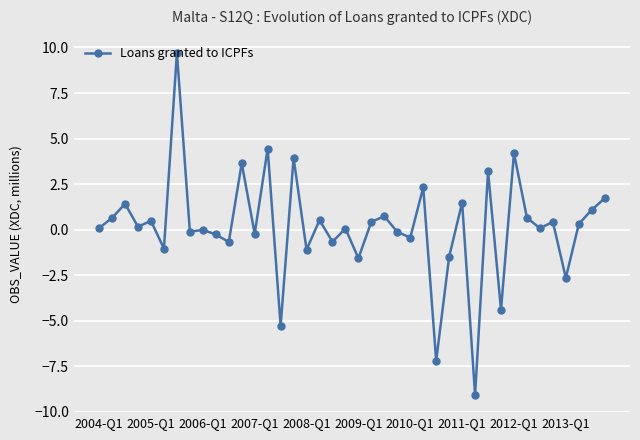

What is the average value?

0.1